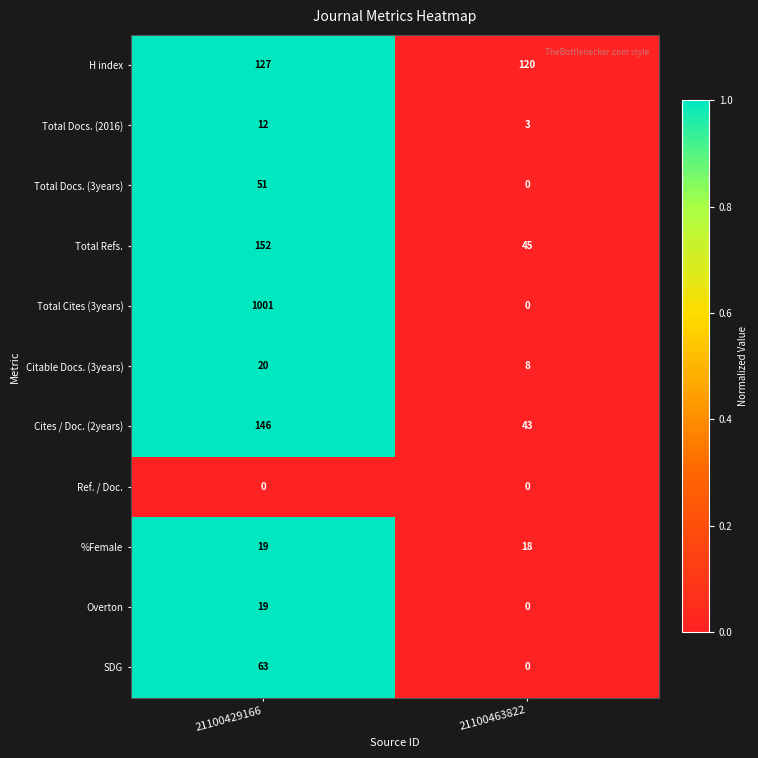

What is the difference between the maximum and minimum values in the Total Cites (3years) series?

1001